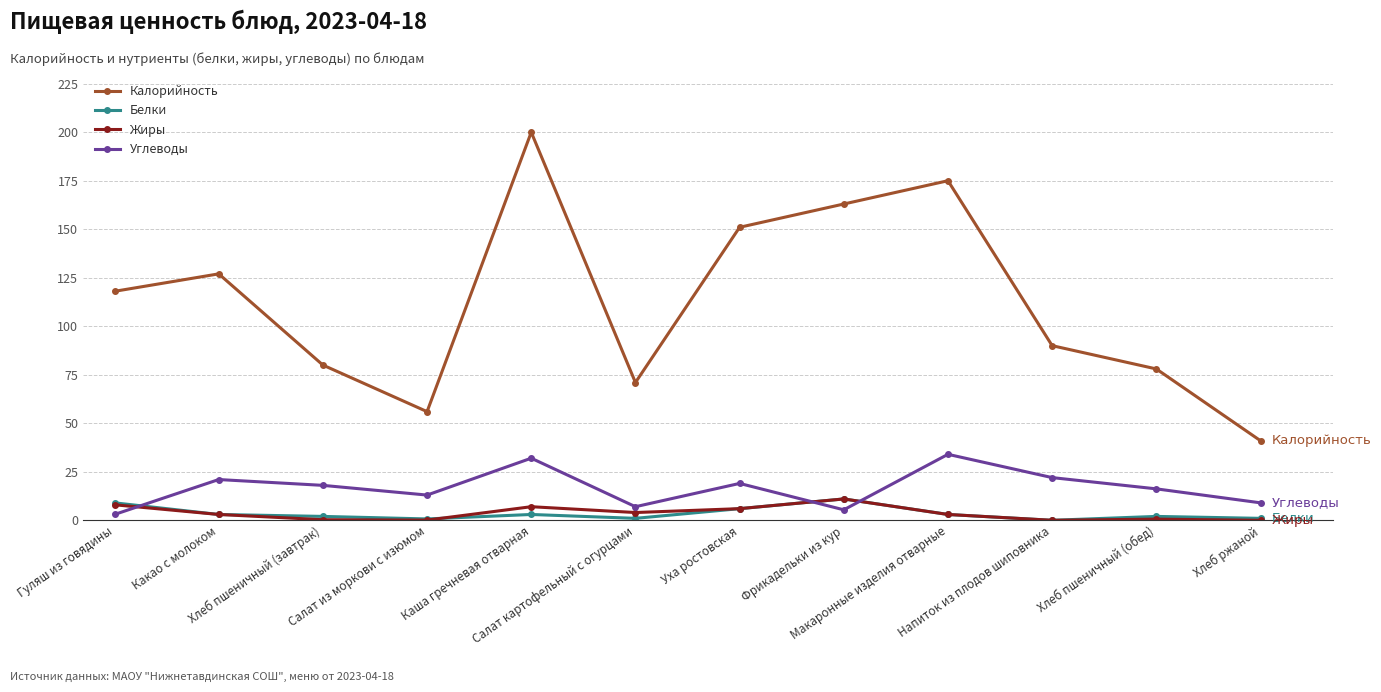

Which series changed the most between Каша гречневая отварная and Напиток из плодов шиповника?

Калорийность